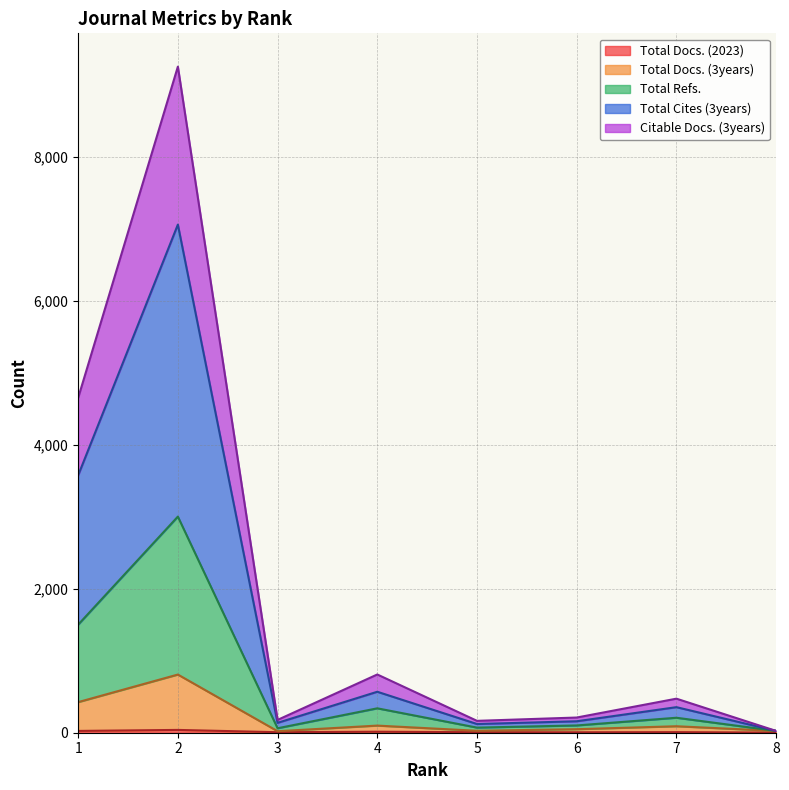

The value of Total Docs. (2023) at 1 is 34. True or false?

False